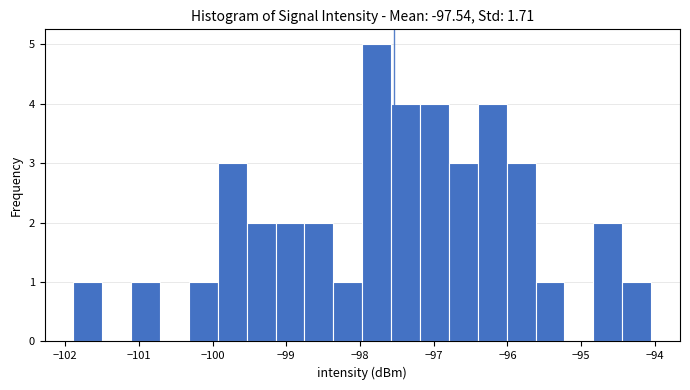

Read against the x-axis, roughly where is the centre of the tallest bar?

-97.8